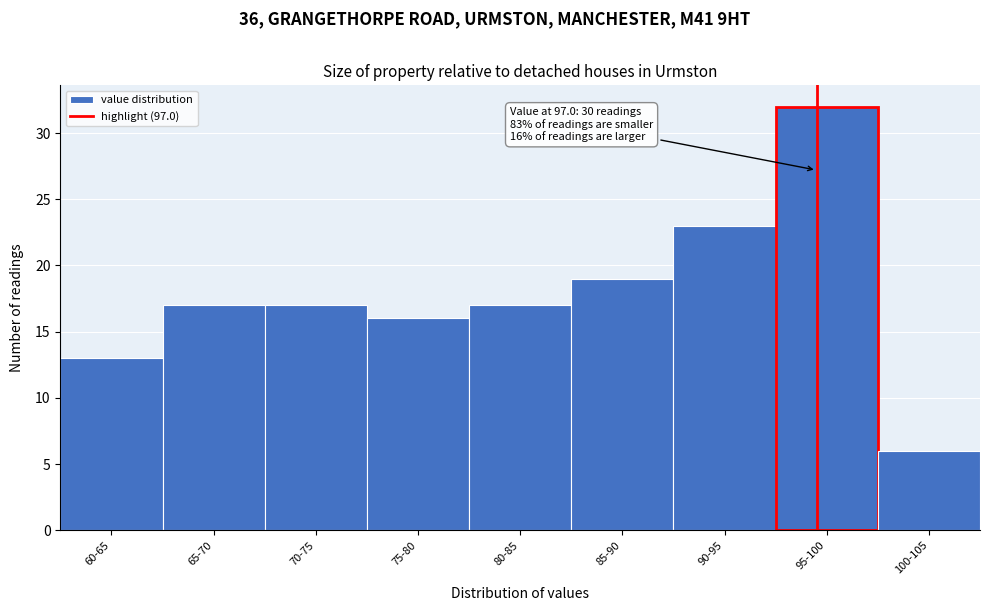

Reading left to right, extract all data points from this chart.

13	17	17	16	17	19	23	32	6